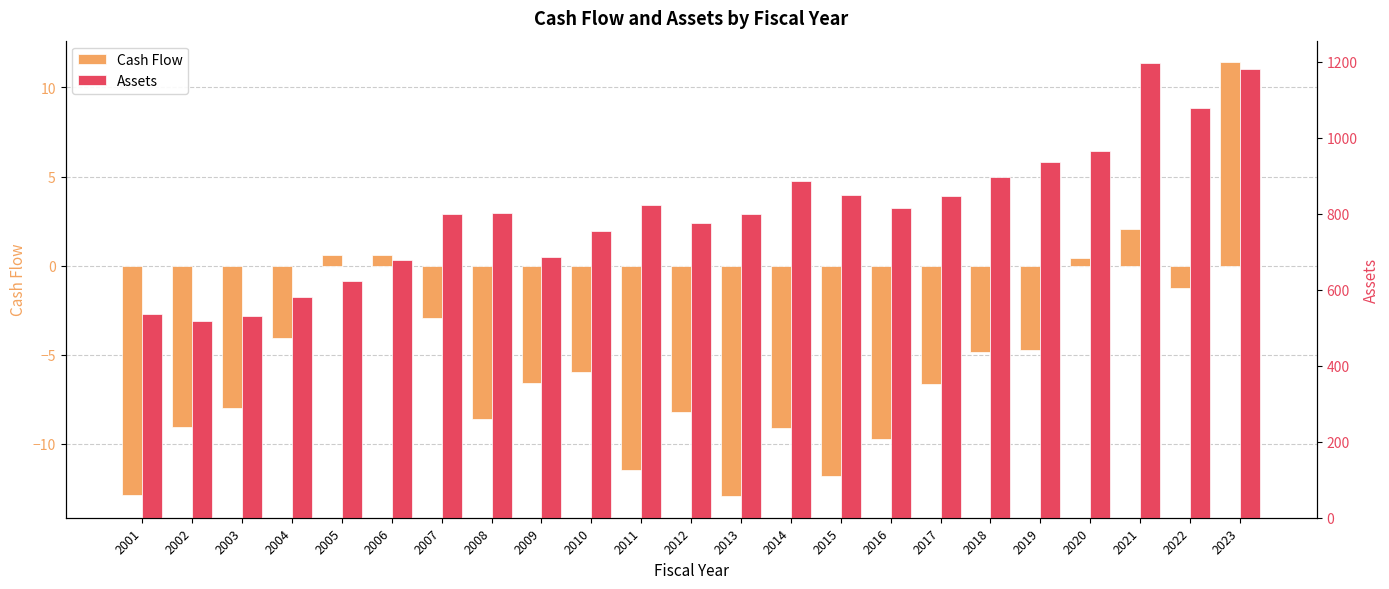

Reading left to right, transcribe all the data shown in this chart.

Cash Flow: 2001=-12.9	2002=-9.0	2003=-8.0	2004=-4.1	2005=0.6	2006=0.6	2007=-2.9	2008=-8.6	2009=-6.6	2010=-6.0	2011=-11.4	2012=-8.2	2013=-12.9	2014=-9.1	2015=-11.8	2016=-9.7	2017=-6.7	2018=-4.8	2019=-4.8	2020=0.4	2021=2.0	2022=-1.3	2023=11.4
Assets: 2001=535.8	2002=517.1	2003=532.0	2004=580.4	2005=623.7	2006=679.4	2007=800.1	2008=801.6	2009=685.9	2010=755.4	2011=823.6	2012=776.6	2013=798.8	2014=887.2	2015=848.3	2016=815.1	2017=847.5	2018=895.5	2019=935.9	2020=964.3	2021=1195.5	2022=1077.7	2023=1181.2